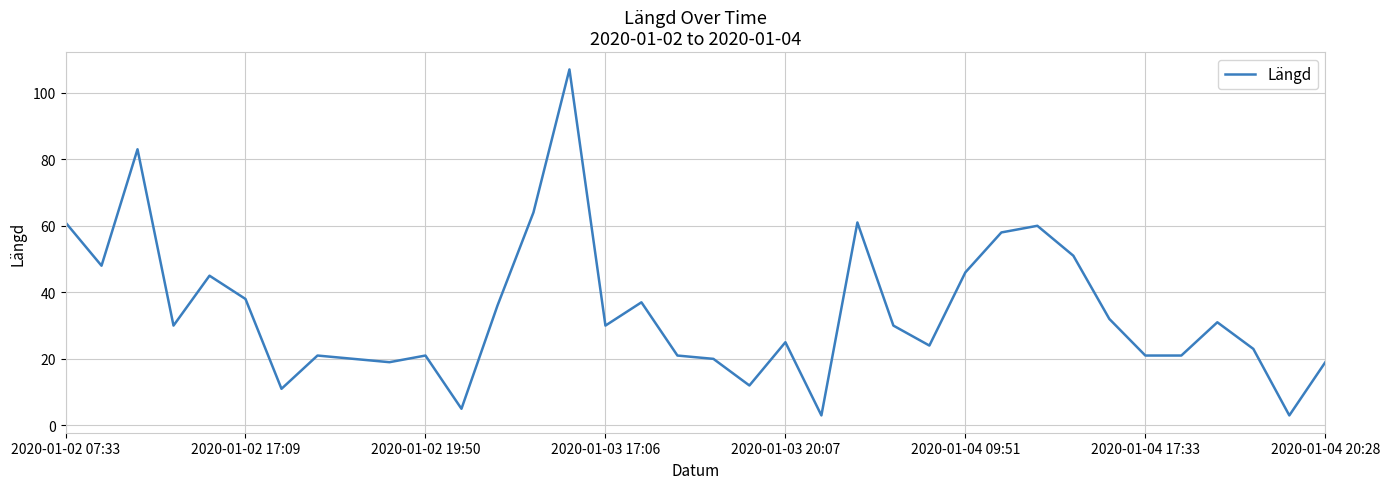

What is the maximum value shown in the chart?

107